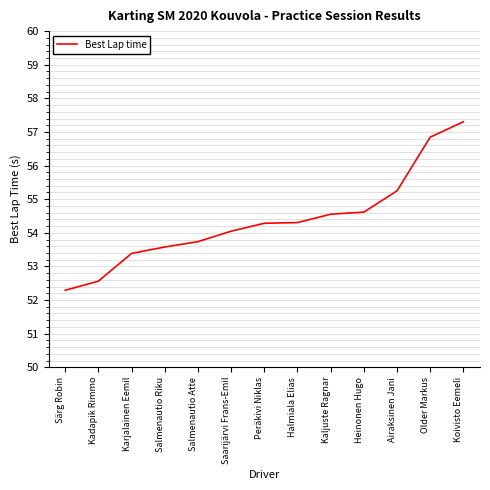

At which label does the data first exceed 54?

Saarijärvi Frans-Emil